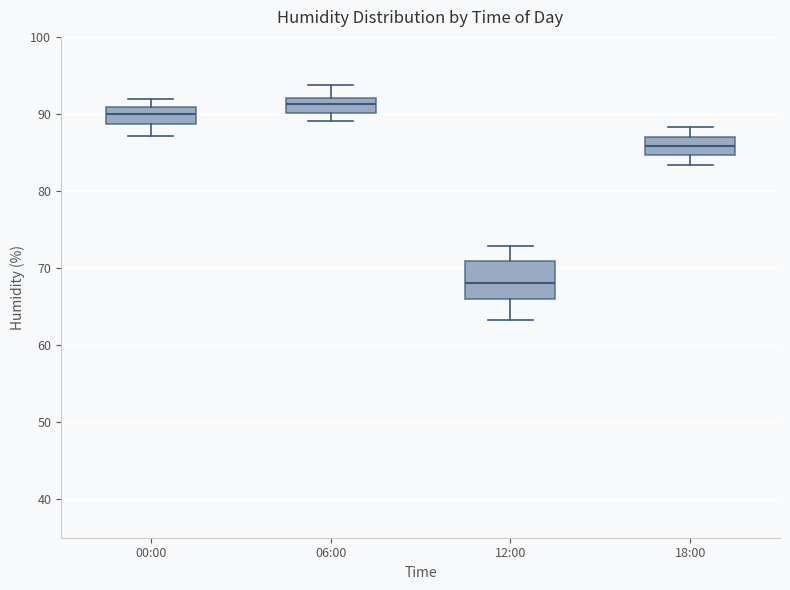

Reading left to right, read every box against the y-axis: the position of its median line, the range the box covers, and the ends of its whiskers. The values are not printed on the chart, so give them approximately, as read against the axis.

00:00: median 90, box 89 to 91, whiskers 87 to 92
06:00: median 91, box 90 to 92, whiskers 89 to 94
12:00: median 68, box 66 to 71, whiskers 63 to 73
18:00: median 86, box 85 to 87, whiskers 83 to 88